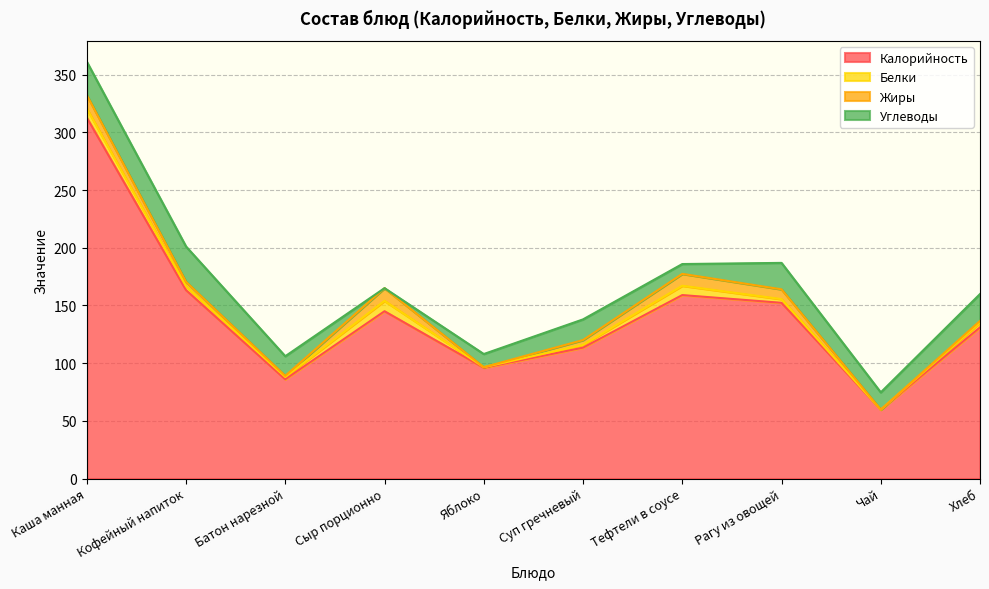

What is the sum of the Белки values at Рагу из овощей and Яблоко?

3.7